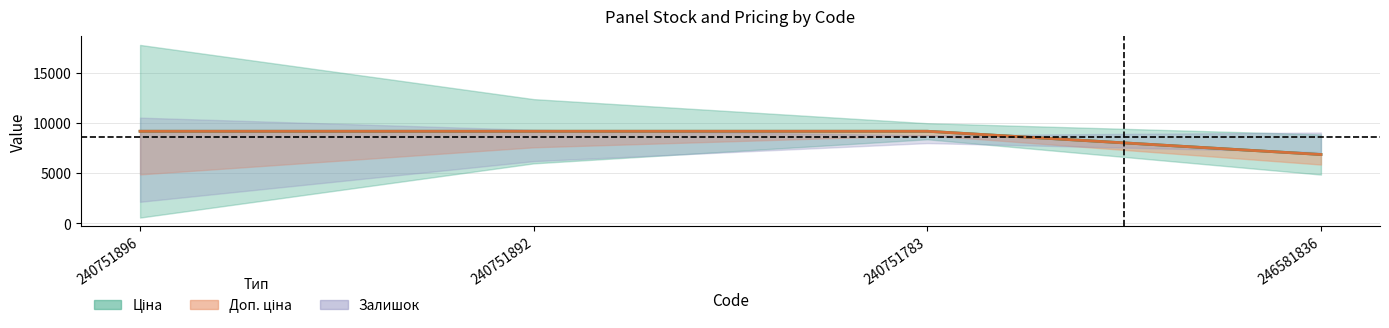

What is the label of the 1st point from the left?

240751896